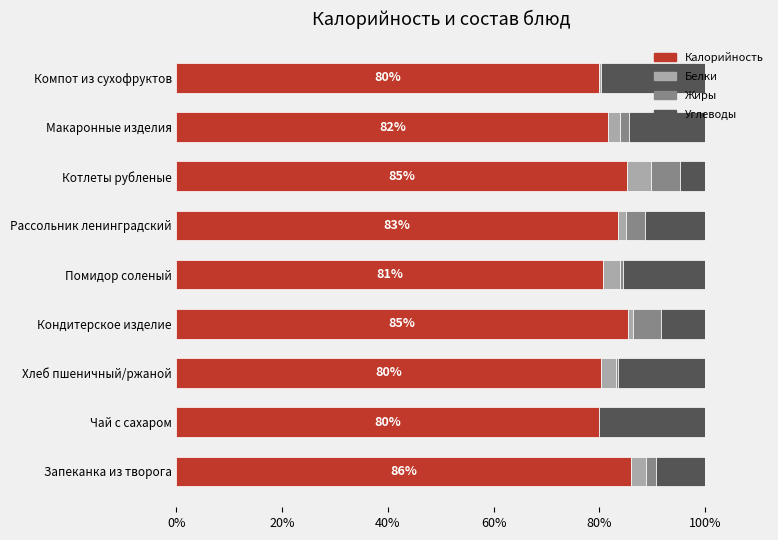

Count the number of data series in this chart.

4